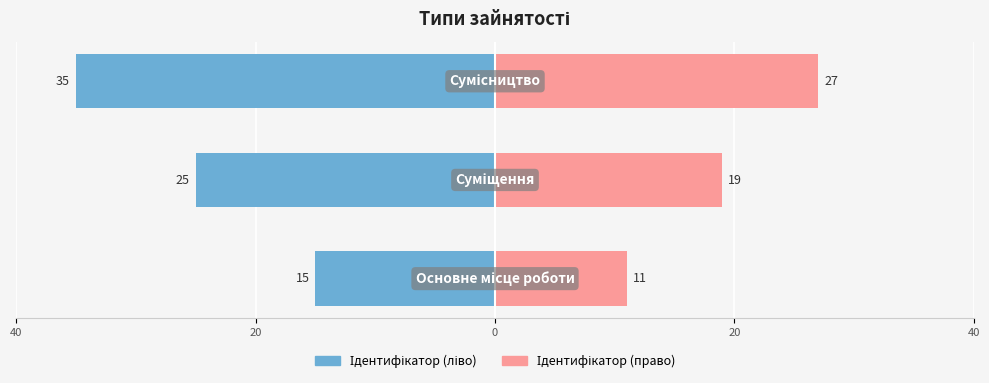

How many data points in Ідентифікатор (право) are above 19?

1